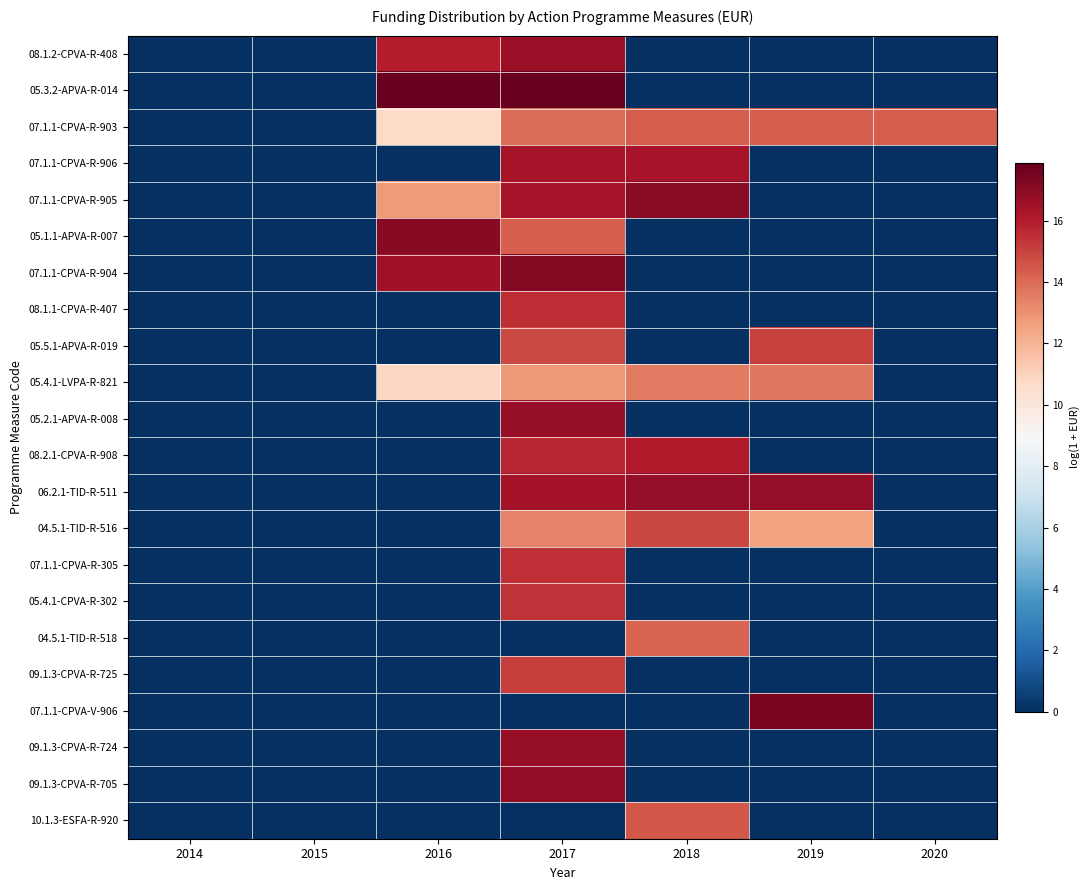

Reading left to right, what are all the values shown in this chart?

08.1.2-CPVA-R-408: 2014=0.0	2015=0.0	2016=16.0	2017=16.6	2018=0.0	2019=0.0	2020=0.0
05.3.2-APVA-R-014: 2014=0.0	2015=0.0	2016=17.8	2017=17.9	2018=0.0	2019=0.0	2020=0.0
07.1.1-CPVA-R-903: 2014=0.0	2015=0.0	2016=10.7	2017=14.0	2018=14.3	2019=14.3	2020=14.3
07.1.1-CPVA-R-906: 2014=0.0	2015=0.0	2016=0.0	2017=16.3	2018=16.3	2019=0.0	2020=0.0
07.1.1-CPVA-R-905: 2014=0.0	2015=0.0	2016=12.7	2017=16.3	2018=17.0	2019=0.0	2020=0.0
05.1.1-APVA-R-007: 2014=0.0	2015=0.0	2016=17.1	2017=14.3	2018=0.0	2019=0.0	2020=0.0
07.1.1-CPVA-R-904: 2014=0.0	2015=0.0	2016=16.5	2017=17.2	2018=0.0	2019=0.0	2020=0.0
08.1.1-CPVA-R-407: 2014=0.0	2015=0.0	2016=0.0	2017=15.6	2018=0.0	2019=0.0	2020=0.0
05.5.1-APVA-R-019: 2014=0.0	2015=0.0	2016=0.0	2017=14.9	2018=0.0	2019=15.1	2020=0.0
05.4.1-LVPA-R-821: 2014=0.0	2015=0.0	2016=10.8	2017=12.8	2018=13.6	2019=13.6	2020=0.0
05.2.1-APVA-R-008: 2014=0.0	2015=0.0	2016=0.0	2017=16.7	2018=0.0	2019=0.0	2020=0.0
08.2.1-CPVA-R-908: 2014=0.0	2015=0.0	2016=0.0	2017=15.7	2018=16.1	2019=0.0	2020=0.0
06.2.1-TID-R-511: 2014=0.0	2015=0.0	2016=0.0	2017=16.4	2018=16.8	2019=16.8	2020=0.0
04.5.1-TID-R-516: 2014=0.0	2015=0.0	2016=0.0	2017=13.4	2018=14.9	2019=12.6	2020=0.0
07.1.1-CPVA-R-305: 2014=0.0	2015=0.0	2016=0.0	2017=15.5	2018=0.0	2019=0.0	2020=0.0
05.4.1-CPVA-R-302: 2014=0.0	2015=0.0	2016=0.0	2017=15.4	2018=0.0	2019=0.0	2020=0.0
04.5.1-TID-R-518: 2014=0.0	2015=0.0	2016=0.0	2017=0.0	2018=14.2	2019=0.0	2020=0.0
09.1.3-CPVA-R-725: 2014=0.0	2015=0.0	2016=0.0	2017=15.1	2018=0.0	2019=0.0	2020=0.0
07.1.1-CPVA-V-906: 2014=0.0	2015=0.0	2016=0.0	2017=0.0	2018=0.0	2019=17.3	2020=0.0
09.1.3-CPVA-R-724: 2014=0.0	2015=0.0	2016=0.0	2017=16.7	2018=0.0	2019=0.0	2020=0.0
09.1.3-CPVA-R-705: 2014=0.0	2015=0.0	2016=0.0	2017=16.9	2018=0.0	2019=0.0	2020=0.0
10.1.3-ESFA-R-920: 2014=0.0	2015=0.0	2016=0.0	2017=0.0	2018=14.5	2019=0.0	2020=0.0